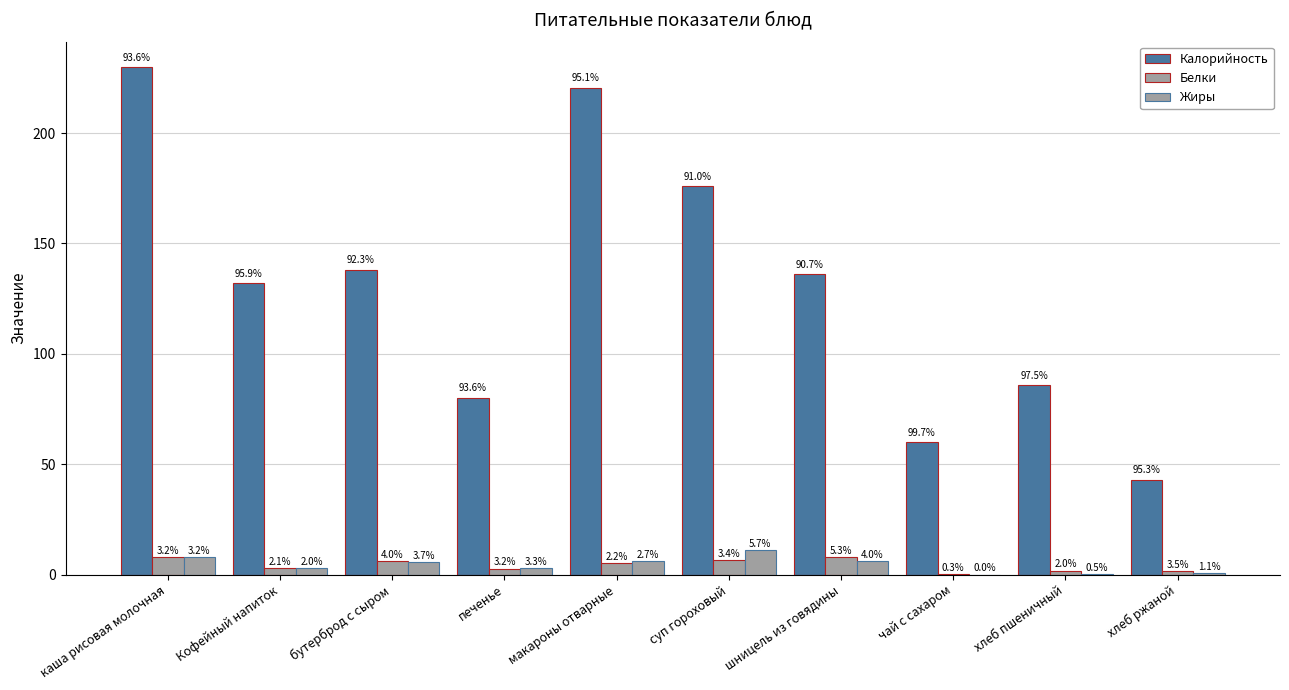

Reading left to right, transcribe all the data shown in this chart.

Калорийность: 230.0	132.0	138.2	80.1	220.5	176.0	136.2	60.0	85.8	43.0
Белки: 7.8	2.9	6.0	2.7	5.2	6.5	8.0	0.2	1.8	1.6
Жиры: 7.9	2.8	5.6	2.8	6.2	11.0	6.0	0.0	0.4	0.5